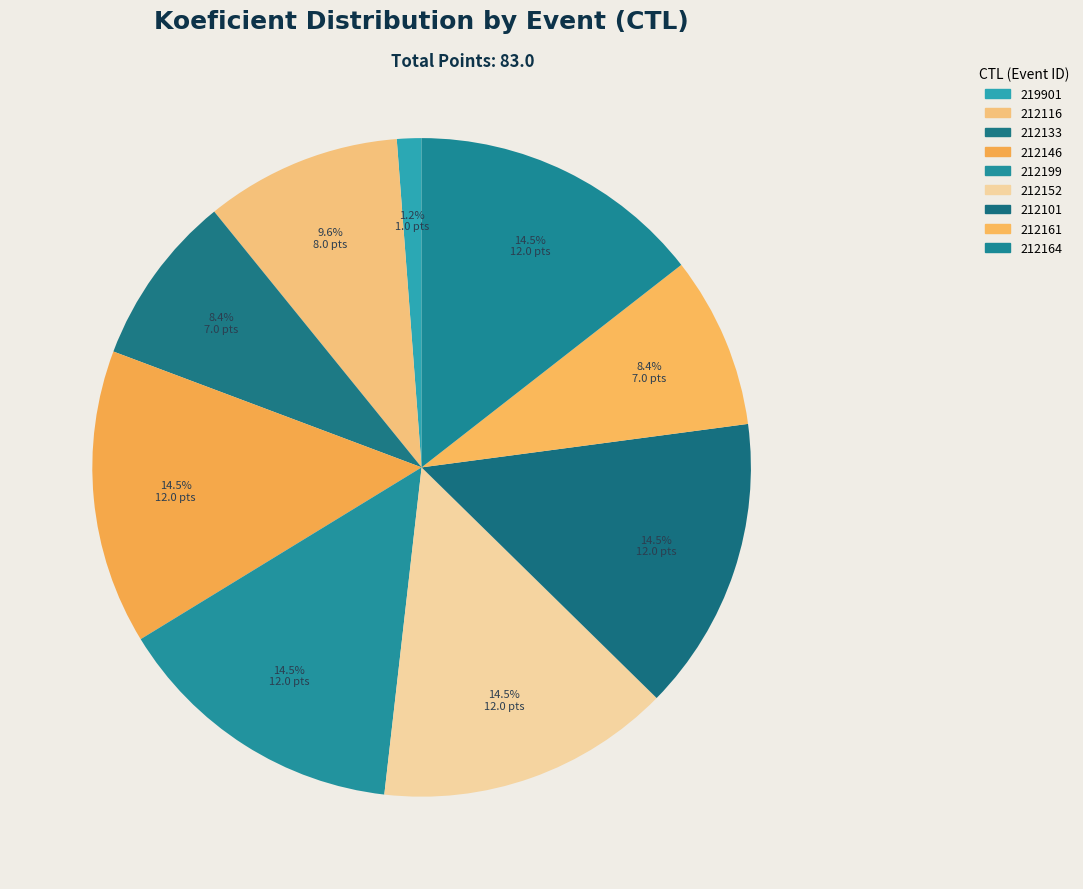

Does 219901 represent more than half of the total?

No